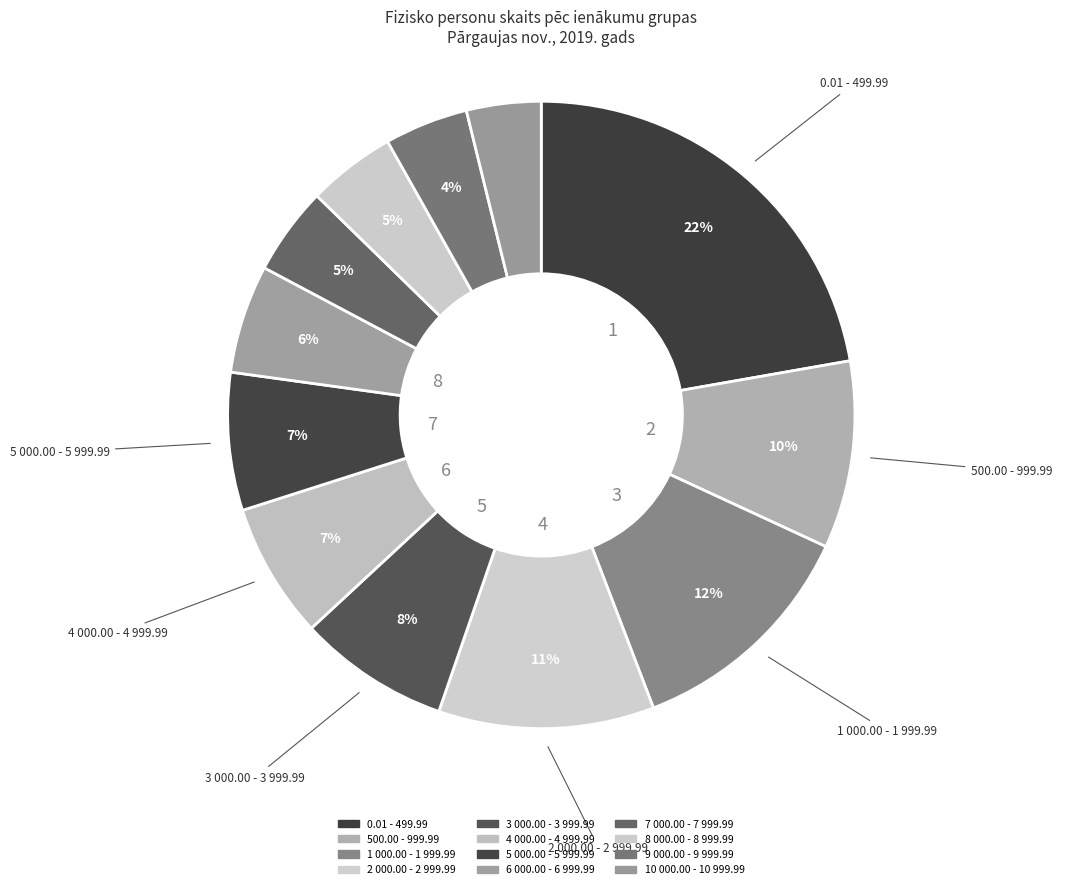

Rank the categories by value from lowest to highest.

10 000.00 - 10 999.99, 9 000.00 - 9 999.99, 7 000.00 - 7 999.99, 8 000.00 - 8 999.99, 6 000.00 - 6 999.99, 4 000.00 - 4 999.99, 5 000.00 - 5 999.99, 3 000.00 - 3 999.99, 500.00 - 999.99, 2 000.00 - 2 999.99, 1 000.00 - 1 999.99, 0.01 - 499.99